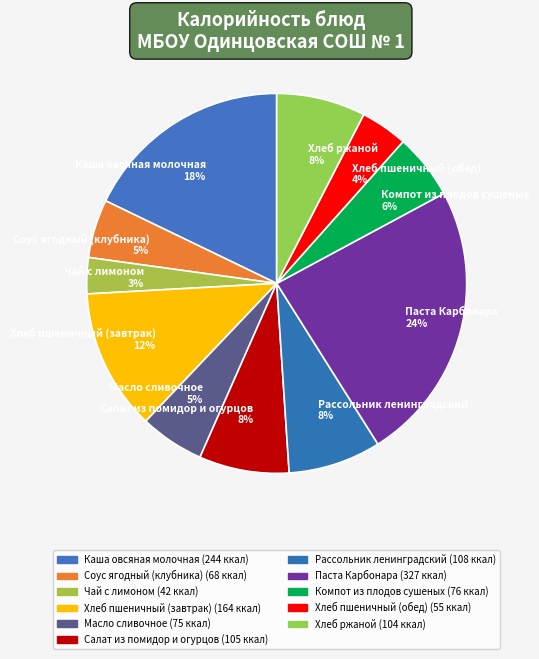

Approximately how many times larger is the value at Хлеб ржаной compared to Салат из помидор и огурцов?

1.0